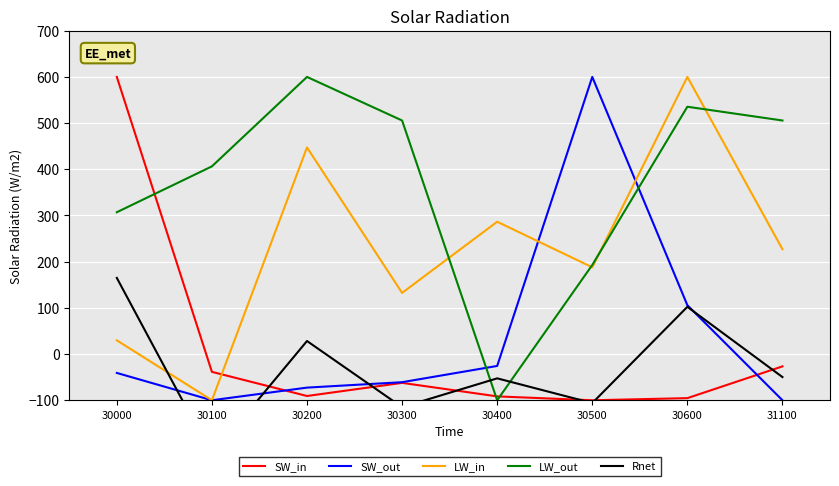

How many lines are shown in the chart?

5